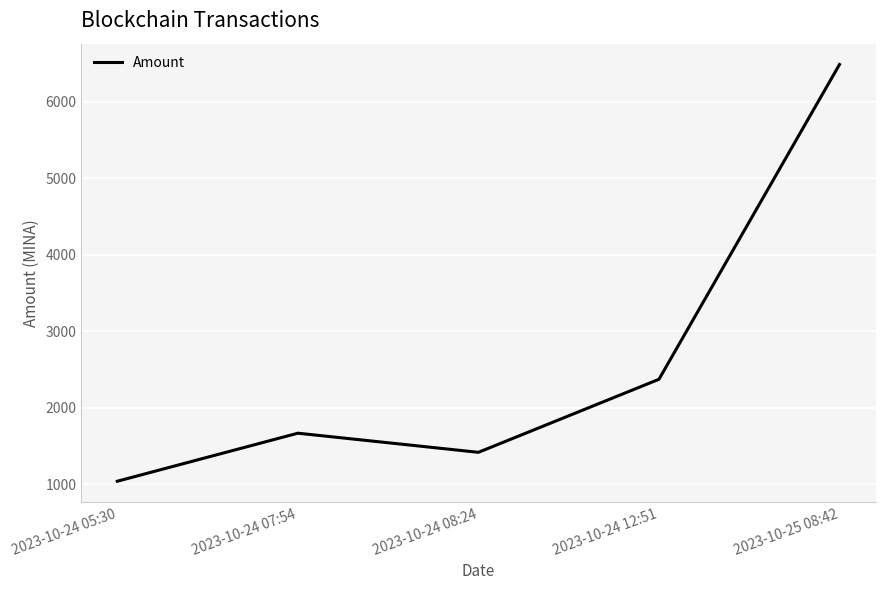

Reading left to right, extract all data points from this chart.

1037.2	1665.3	1415.2	2370.2	6486.8